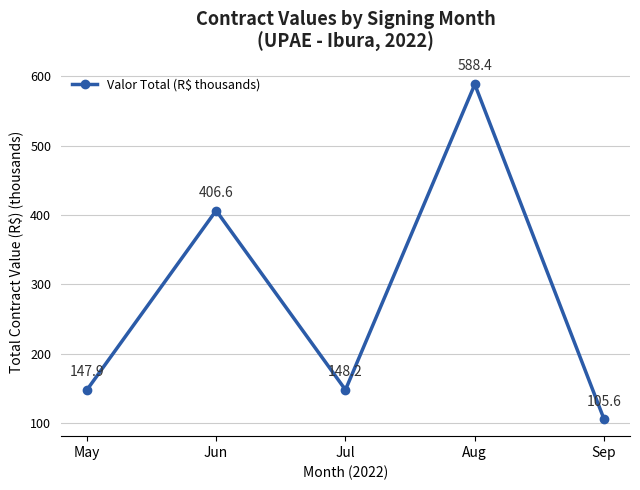

Reading right to left, transcribe all the data shown in this chart.

Sep=105.6	Aug=588.4	Jul=148.2	Jun=406.6	May=147.9